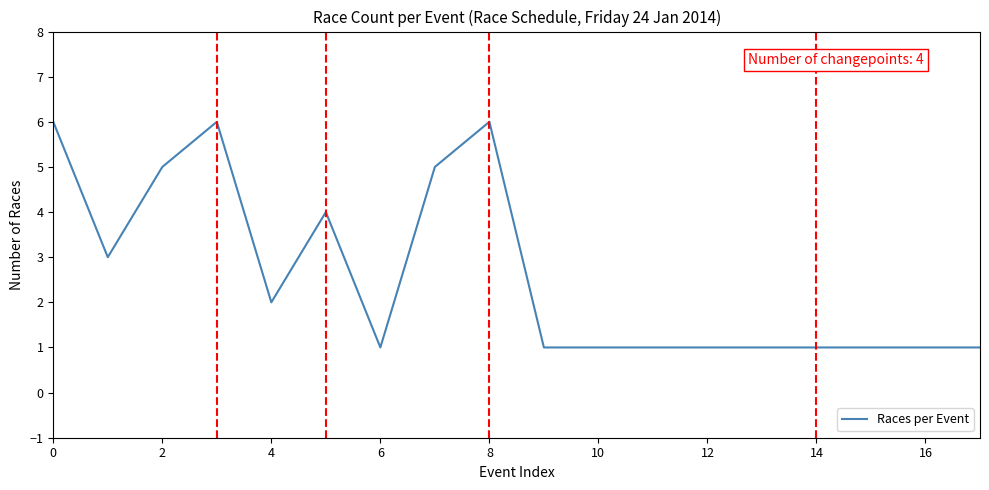

What is the difference between the maximum and minimum values?

5